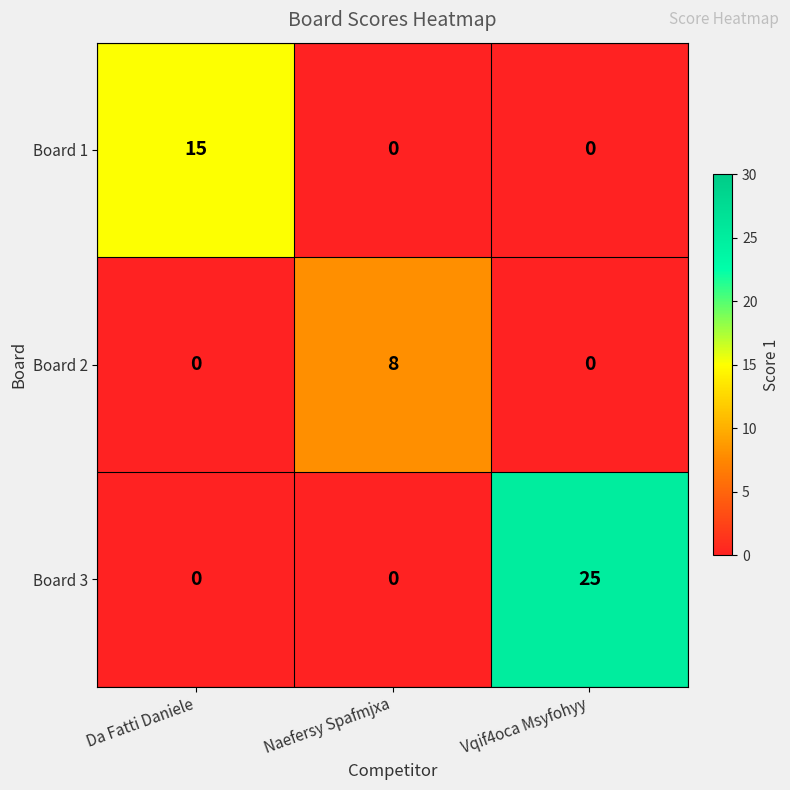

List the series in order of their overall mean, highest first.

Board 3, Board 1, Board 2